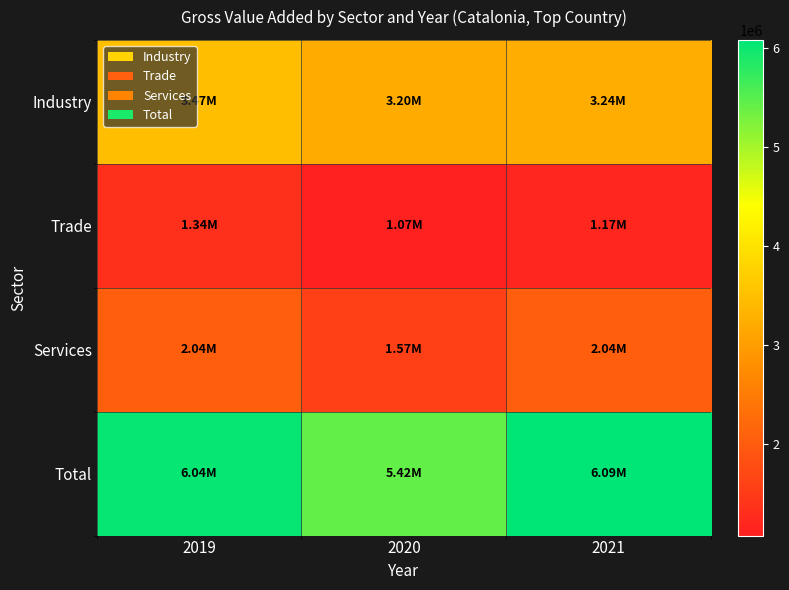

At how many categories does at least one series exceed 1470659?

3